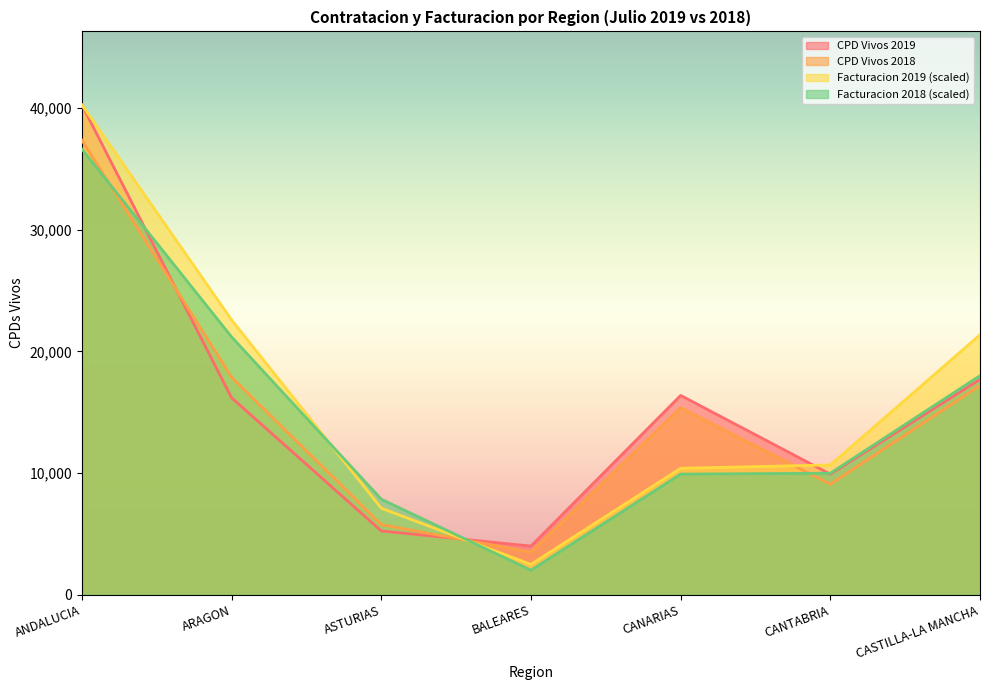

What is the sum of the Facturacion 2019 values at BALEARES and CANARIAS?

12872.5